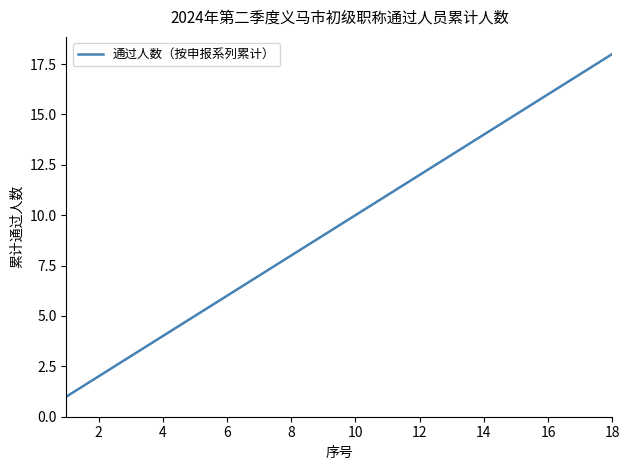

What is the greatest value displayed?

18